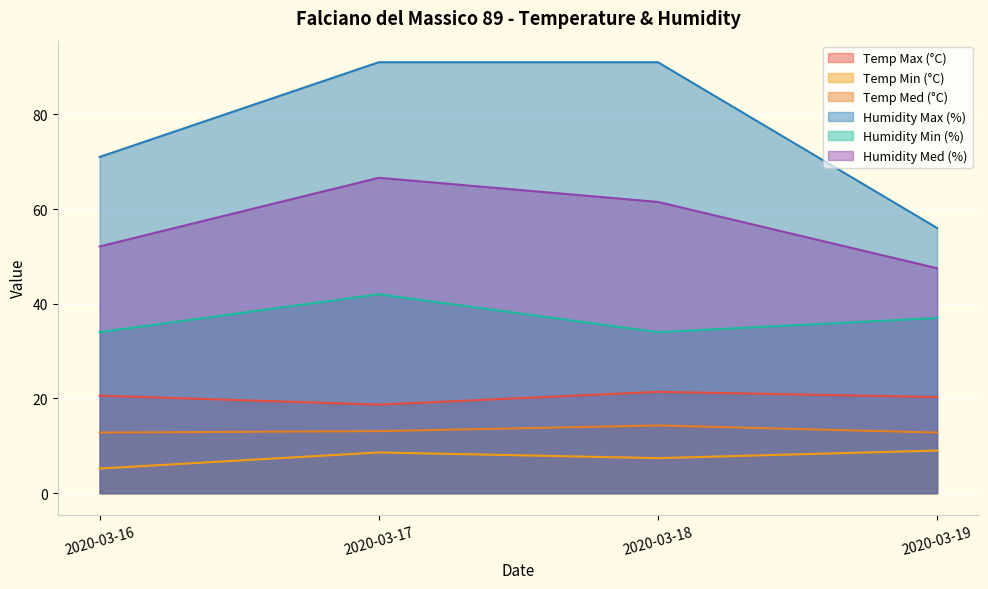

True or false: Humidity Min (%) and Temp Min (°C) cross at least once.

False